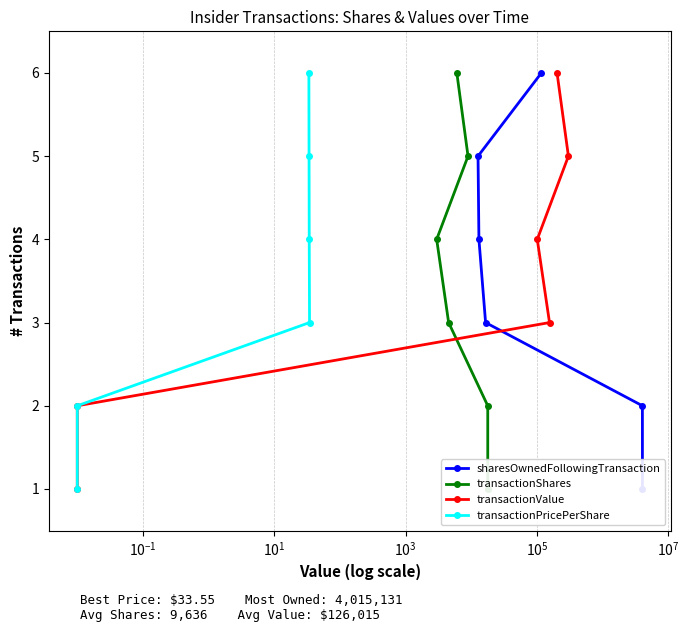

True or false: transactionPricePerShare has more than 0 interior local peaks.

False